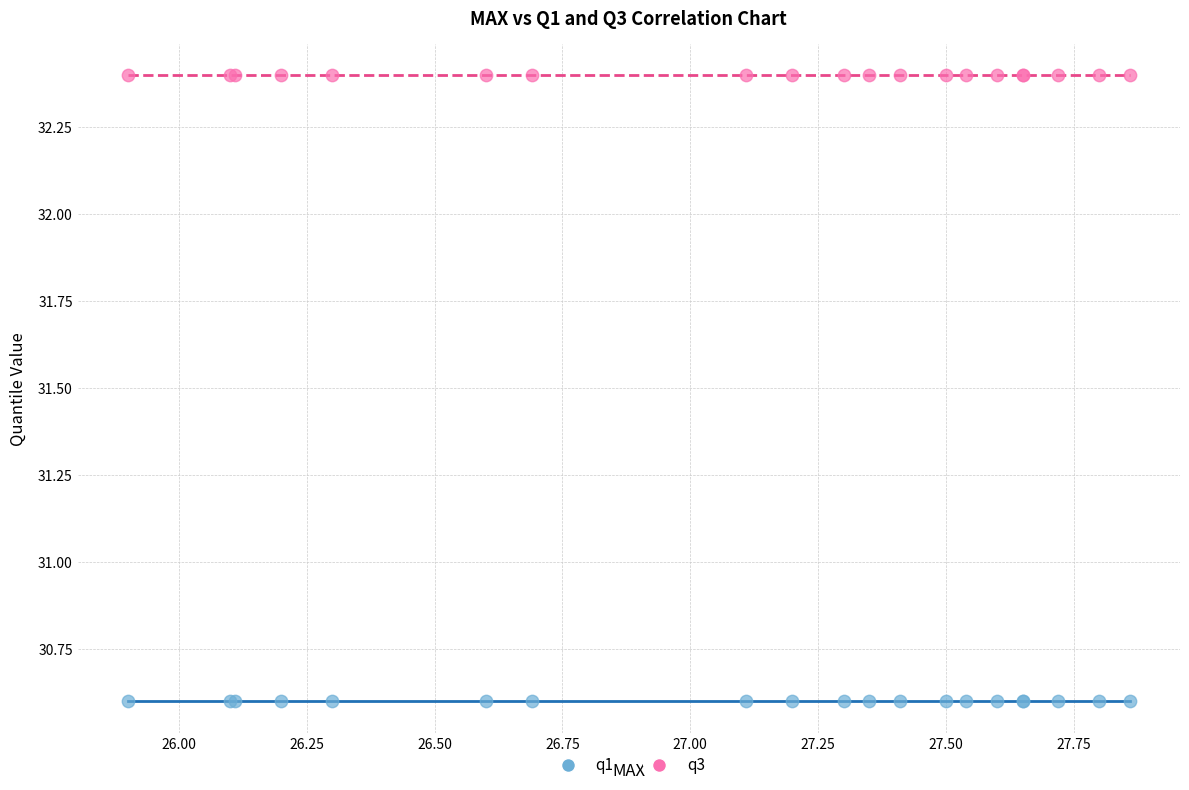

Which series reaches the maximum Y coordinate?

q3